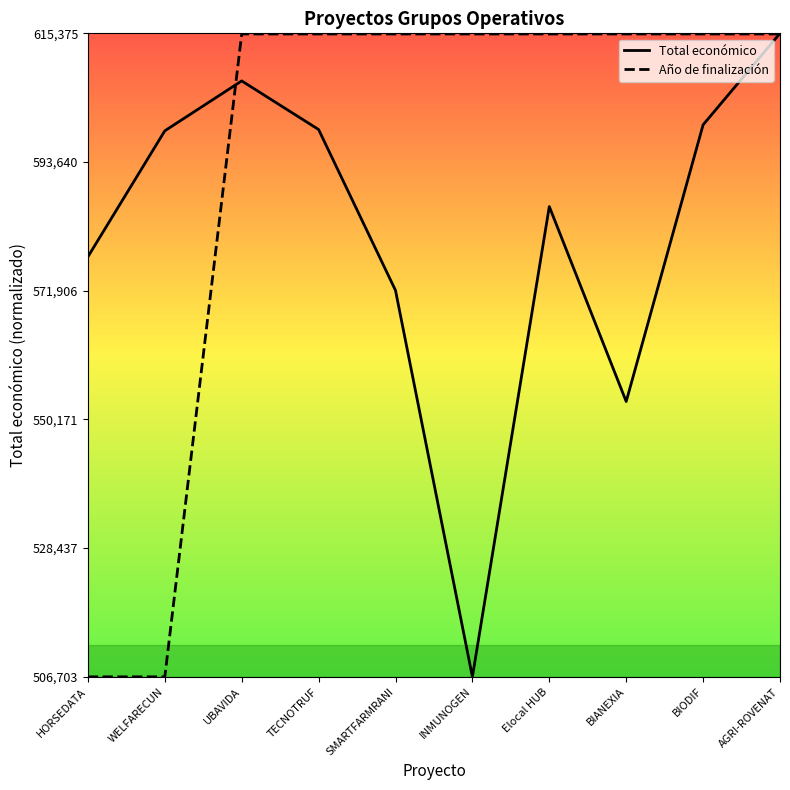

What are all the series names shown in the legend?

Total económico, Año de finalización